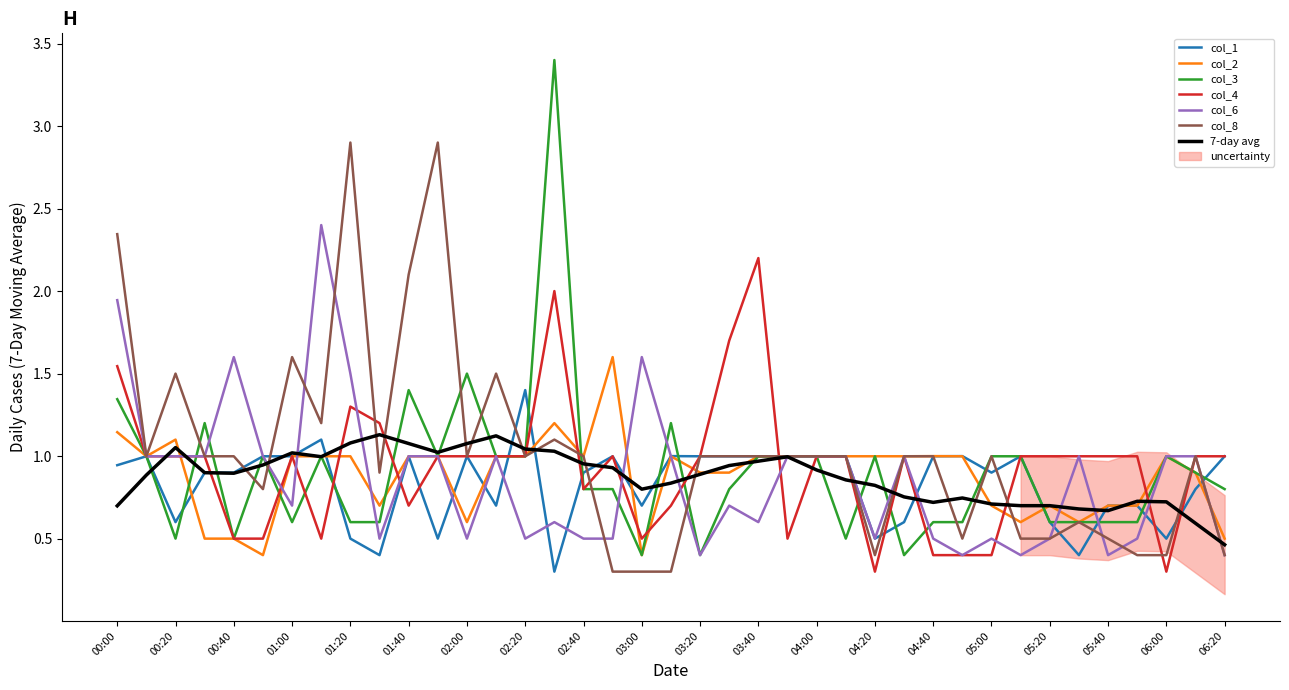

True or false: col_6 and col_1 intersect in this chart.

True